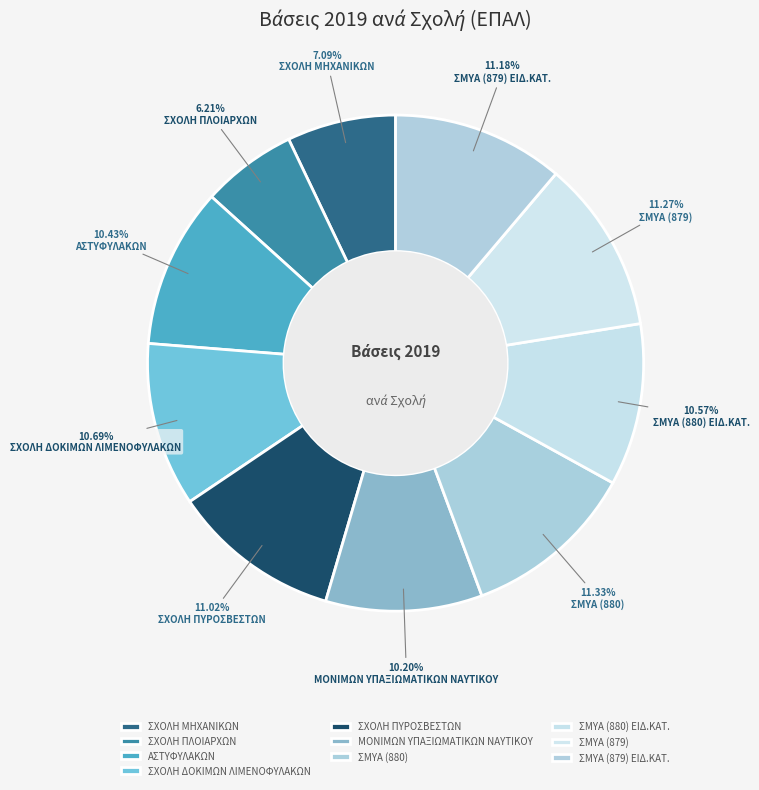

What percentage is the ΜΟΝΙΜΩΝ ΥΠΑΞΙΩΜΑΤΙΚΩΝ ΝΑΥΤΙΚΟΥ slice, to the nearest percent?

10%